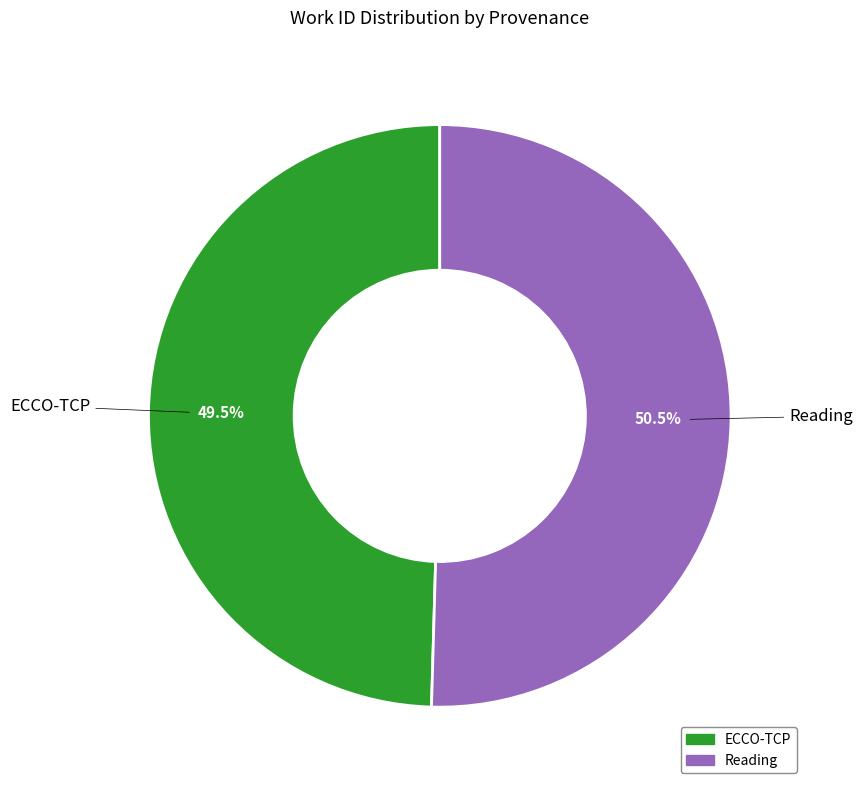

What is the smallest slice in the pie chart?

ECCO-TCP